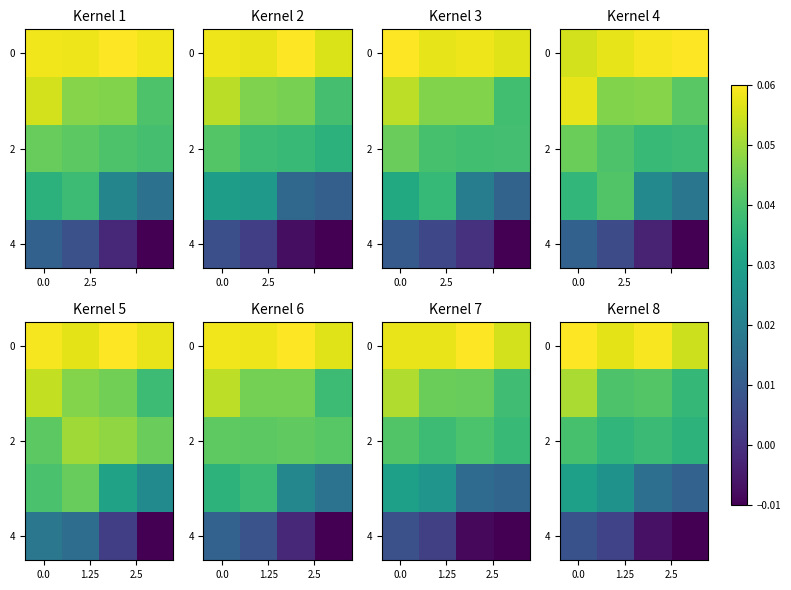

How many categories are shown in the chart?

4